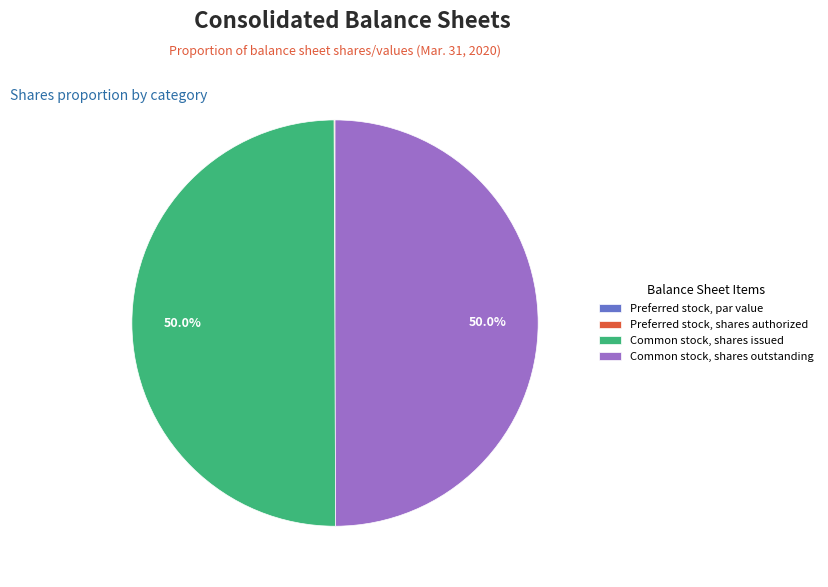

Combined, what portion of the pie is Common stock, shares outstanding and Common stock, shares issued?

99.9%